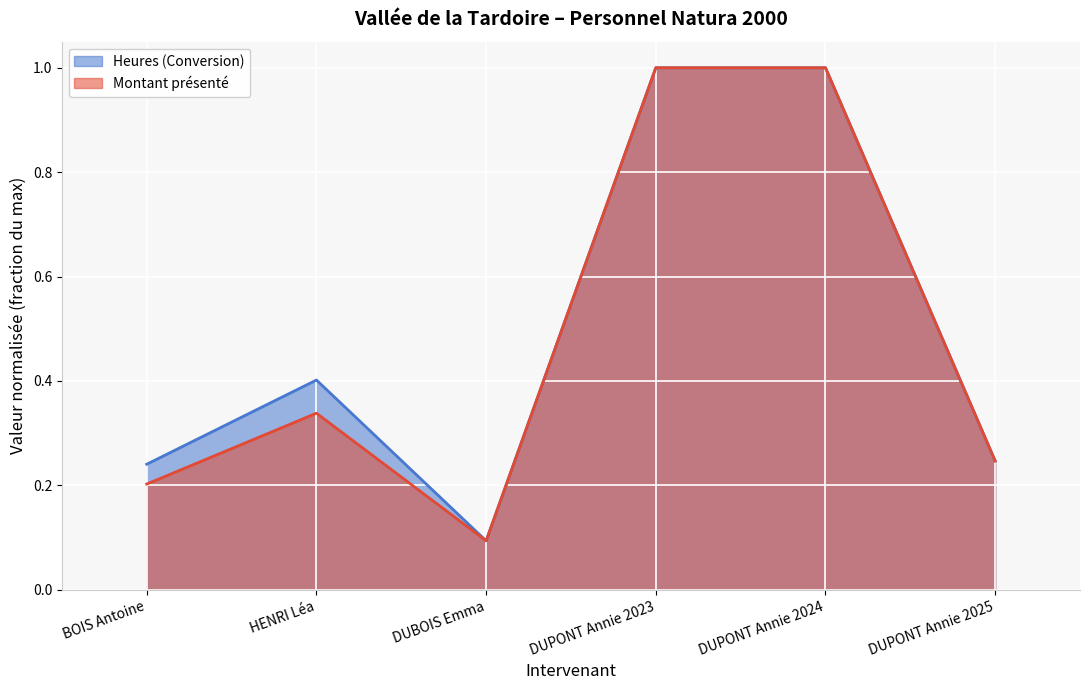

How many distinct data groups are displayed?

2